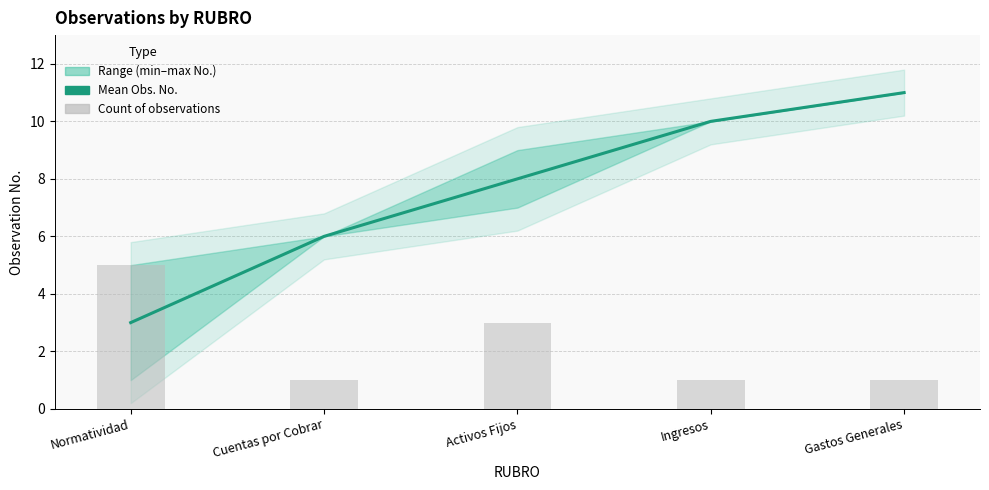

The Count of observations series shows 1 at Ingresos. True or false?

False